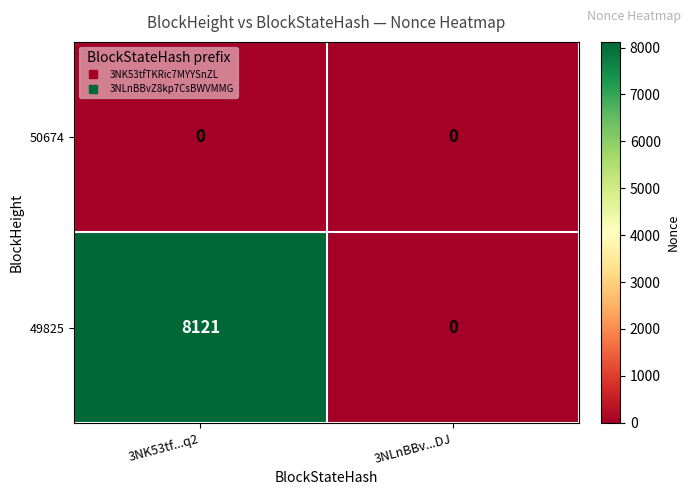

Rank the series by their maximum value, from highest to lowest.

49825, 50674